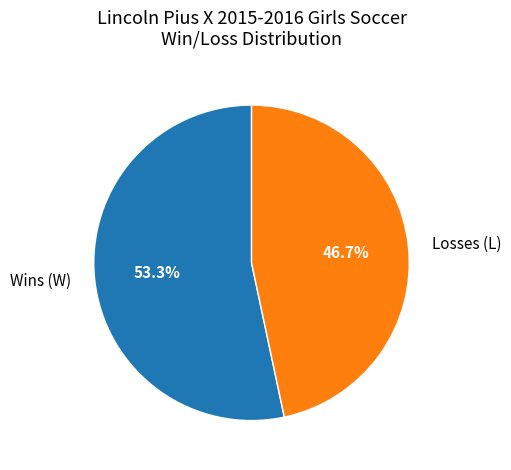

Which has a higher value, Losses or Wins?

Wins